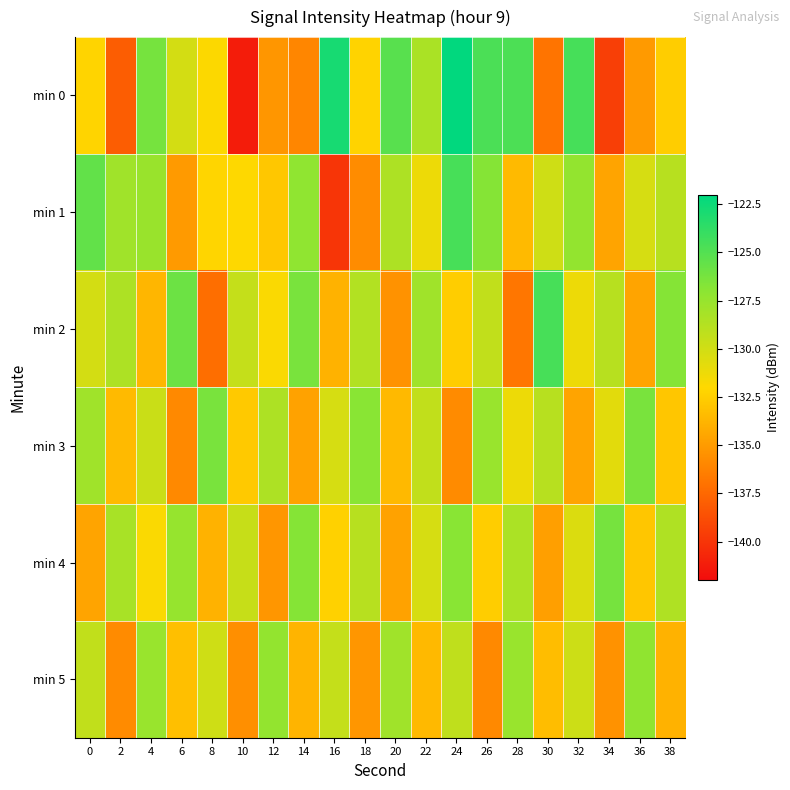

Which series changed the most between 4 and 6?

min 2